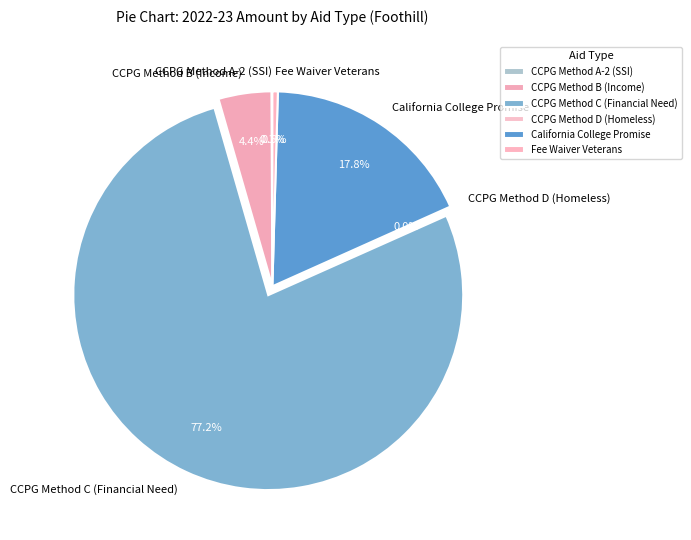

Is there any slice that represents more than half of the pie?

Yes